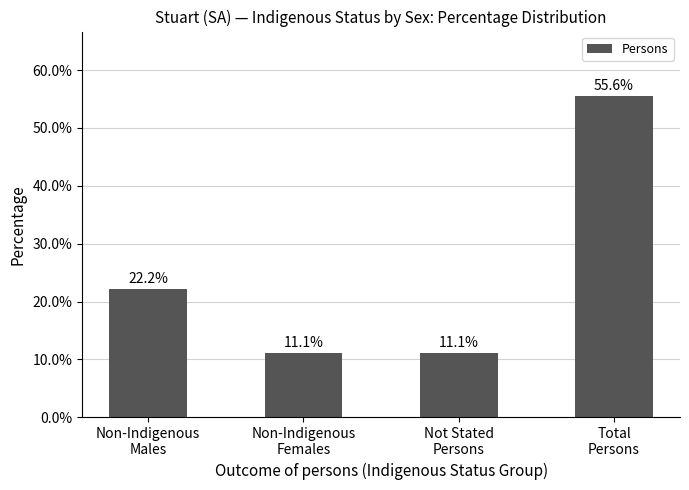

How many data points does each series have?

4